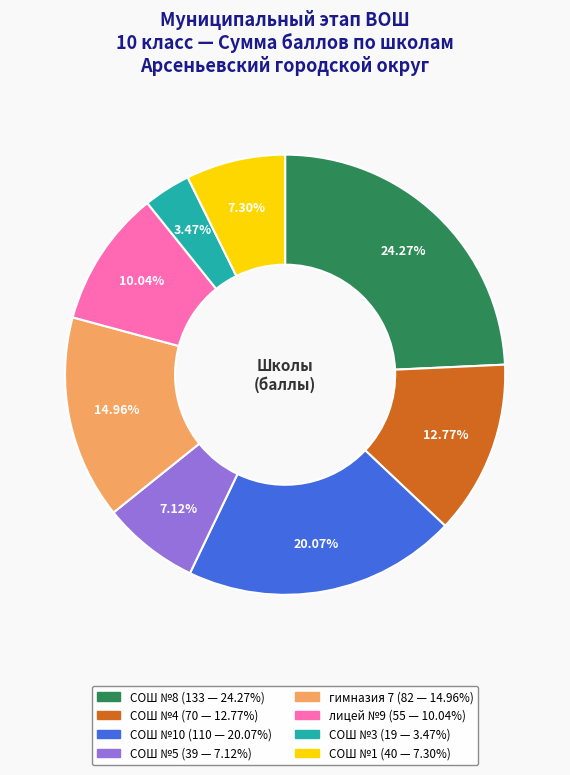

Is there a majority slice in this chart?

No